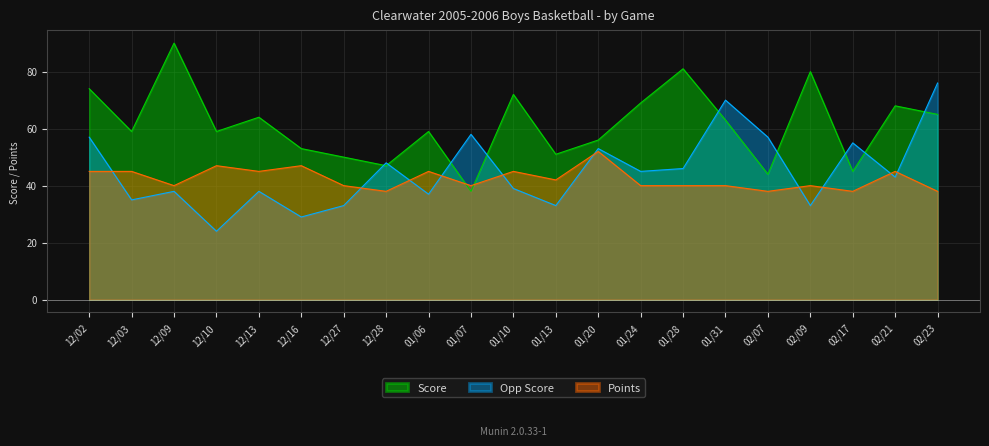

What is the value of the Score point at the 2nd from the left?

59